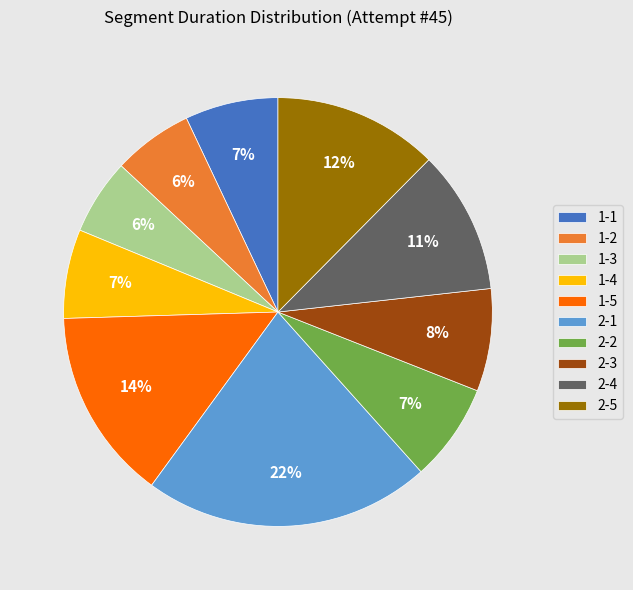

What is the ratio of the value at 1-2 to the value at 1-1?

0.9